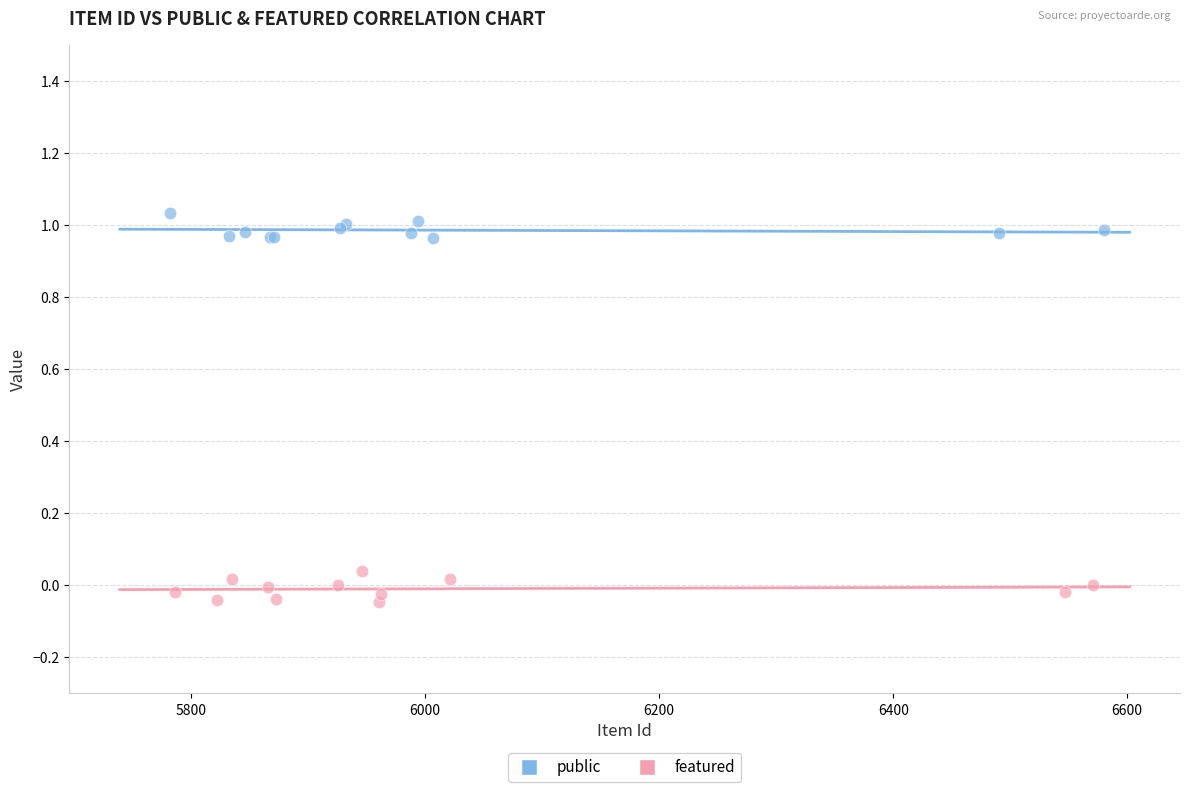

Which series contains the lowest Y value?

featured